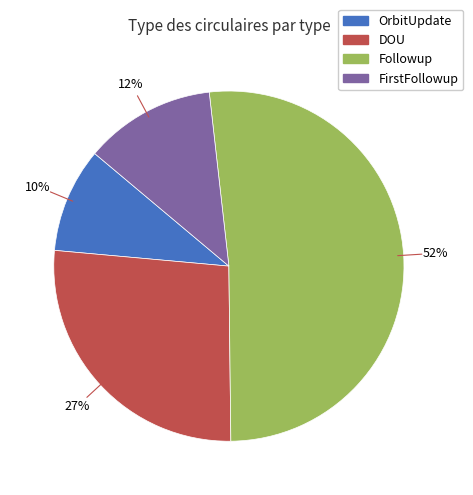

To the nearest percent, what is the average slice percentage?

25%